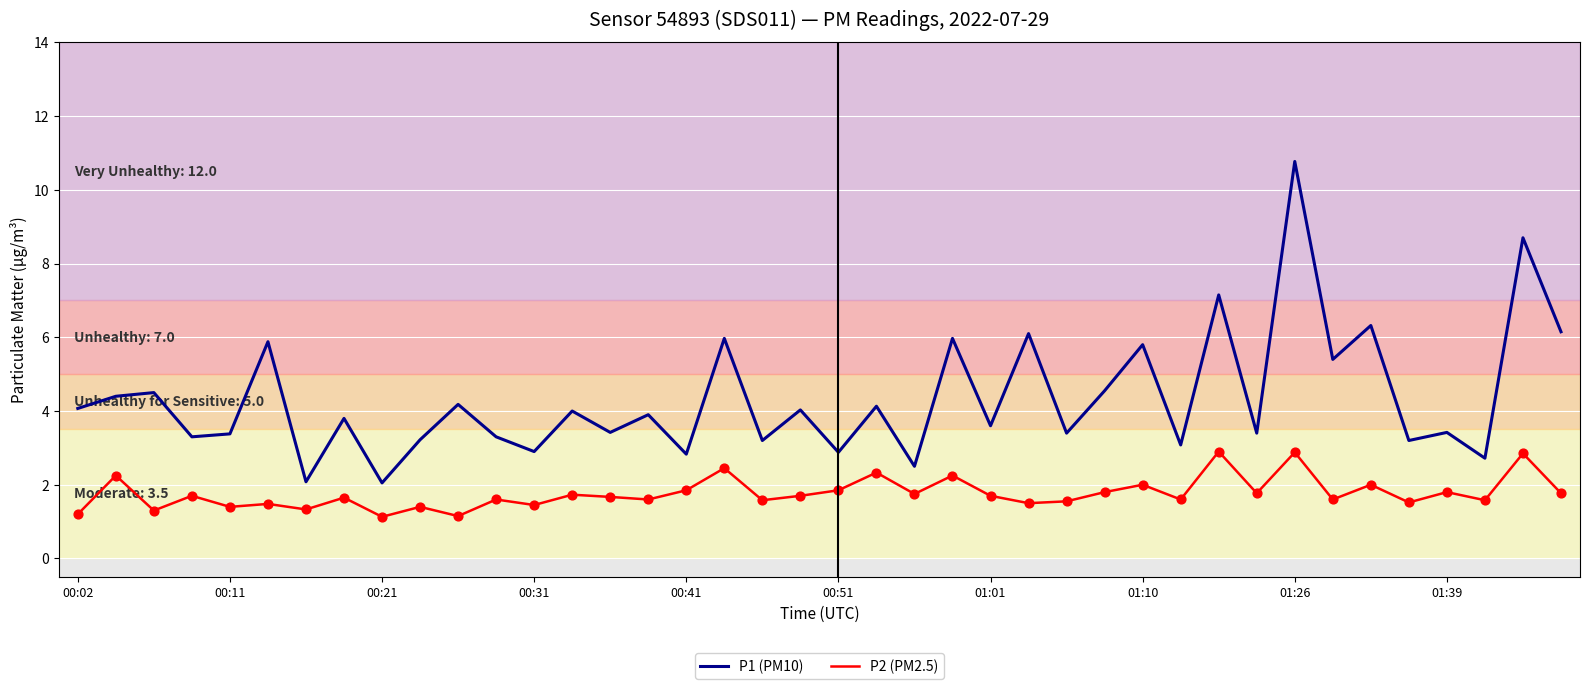

Which series has the largest total across all categories?

P1 (PM10)